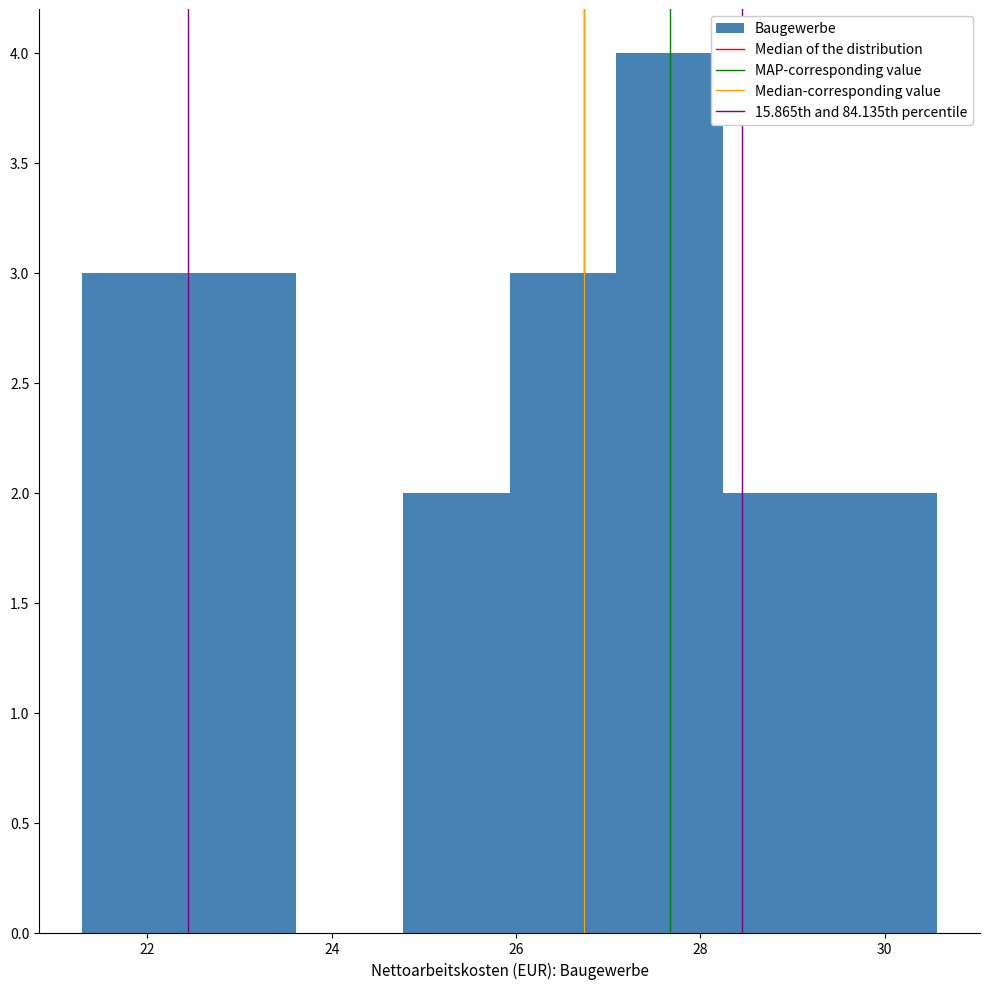

What is the height of the bar covering 28.2 to 29.4 on the x-axis? Neither the bar edges nor the heights are printed on the chart, so give them approximately, as read against the axes.

2